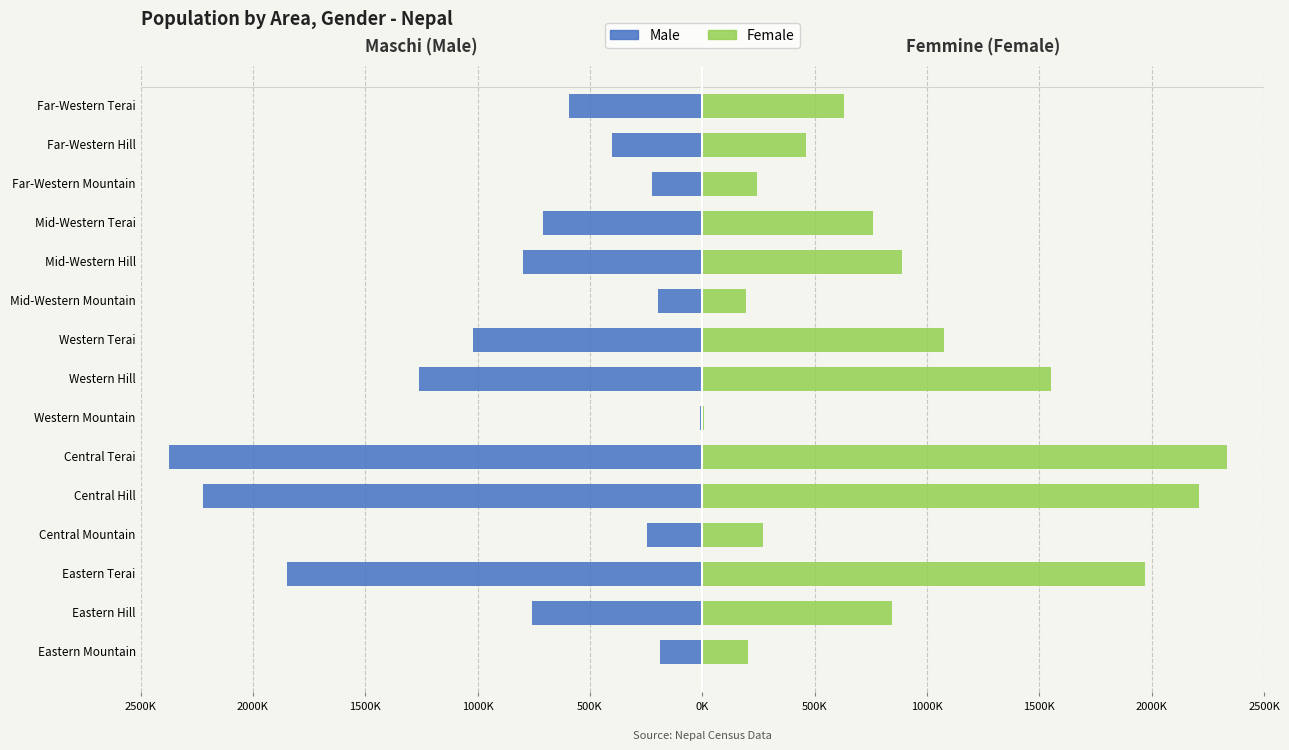

What is the lowest value of the Female series?

9236